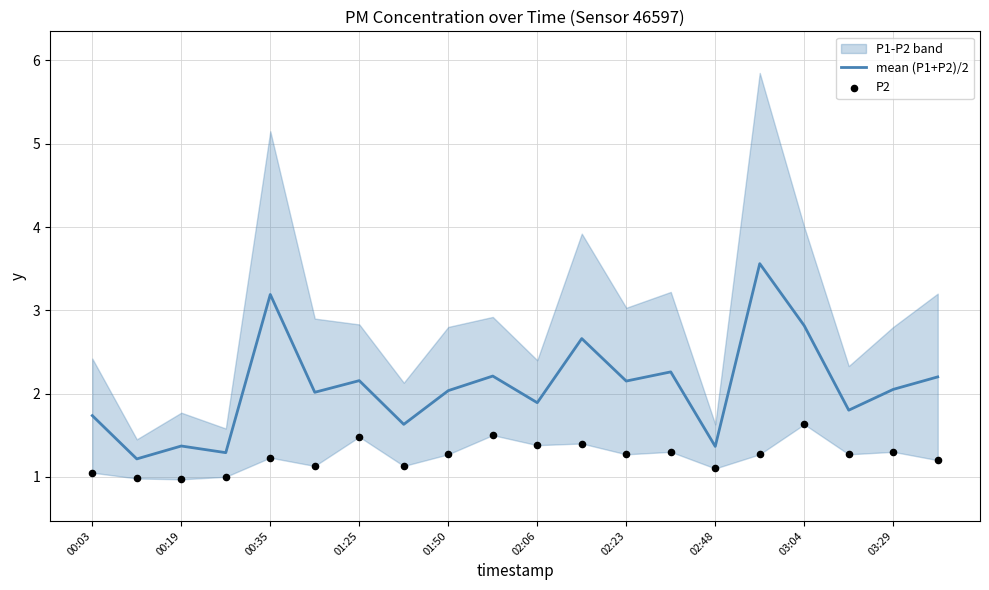

The mean (P1+P2)/2 series shows 4.7 at 00:35. True or false?

False